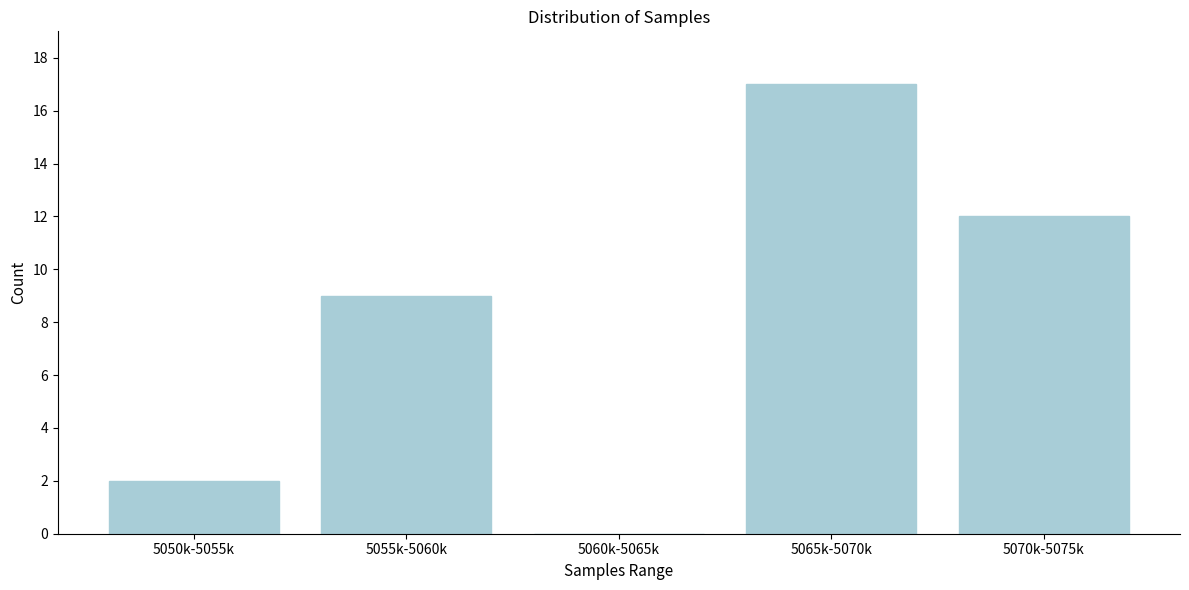

Reading right to left, transcribe all the data shown in this chart.

5070k-5075k=12	5065k-5070k=17	5060k-5065k=0	5055k-5060k=9	5050k-5055k=2